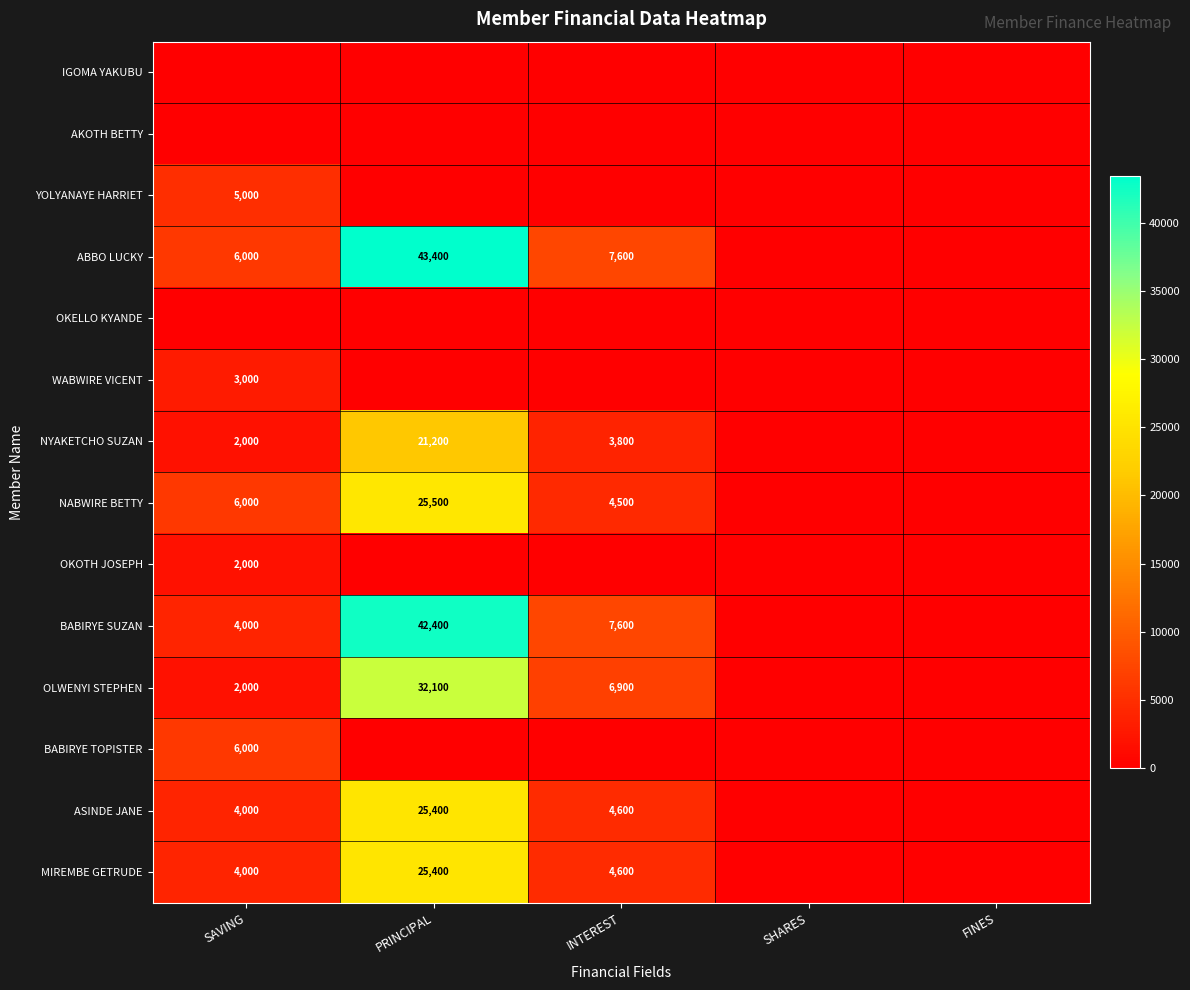

At which category is the sum across all series the highest?

PRINCIPAL